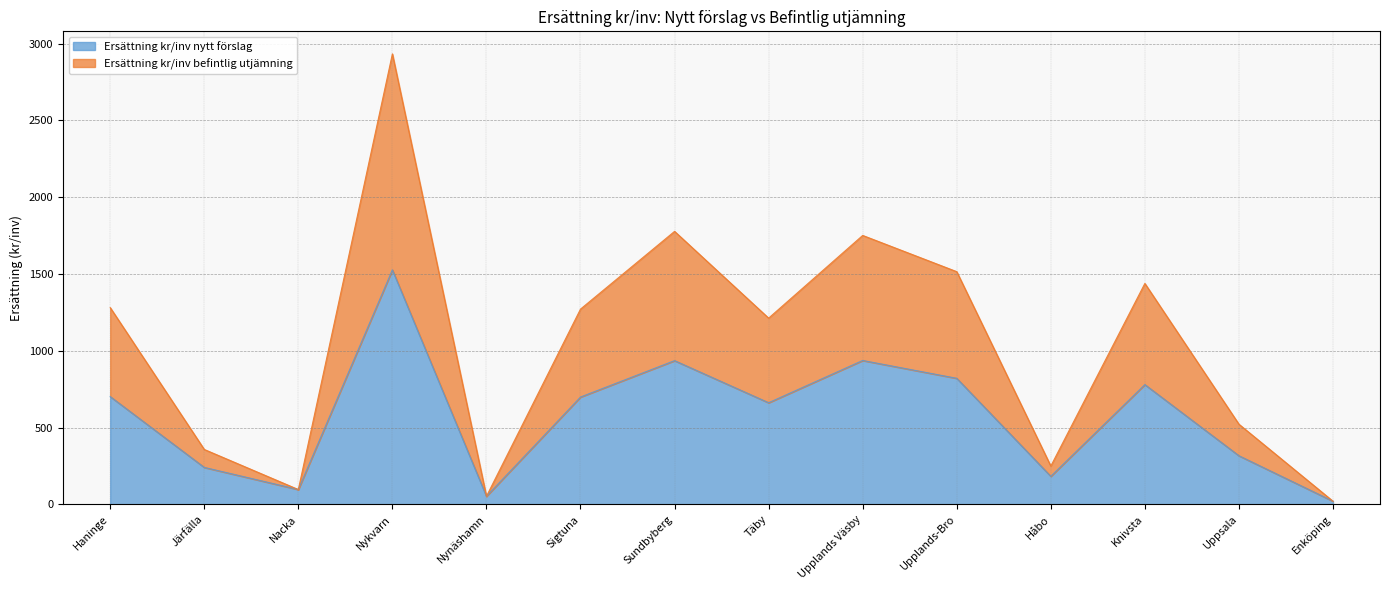

What position from the right is Nykvarn?

11